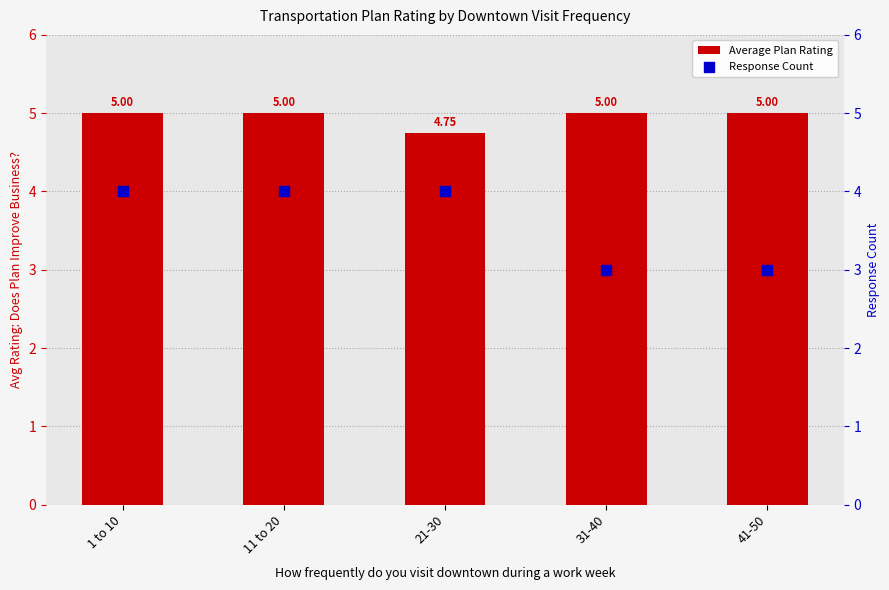

Which series reaches the maximum Y coordinate?

Average Plan Rating